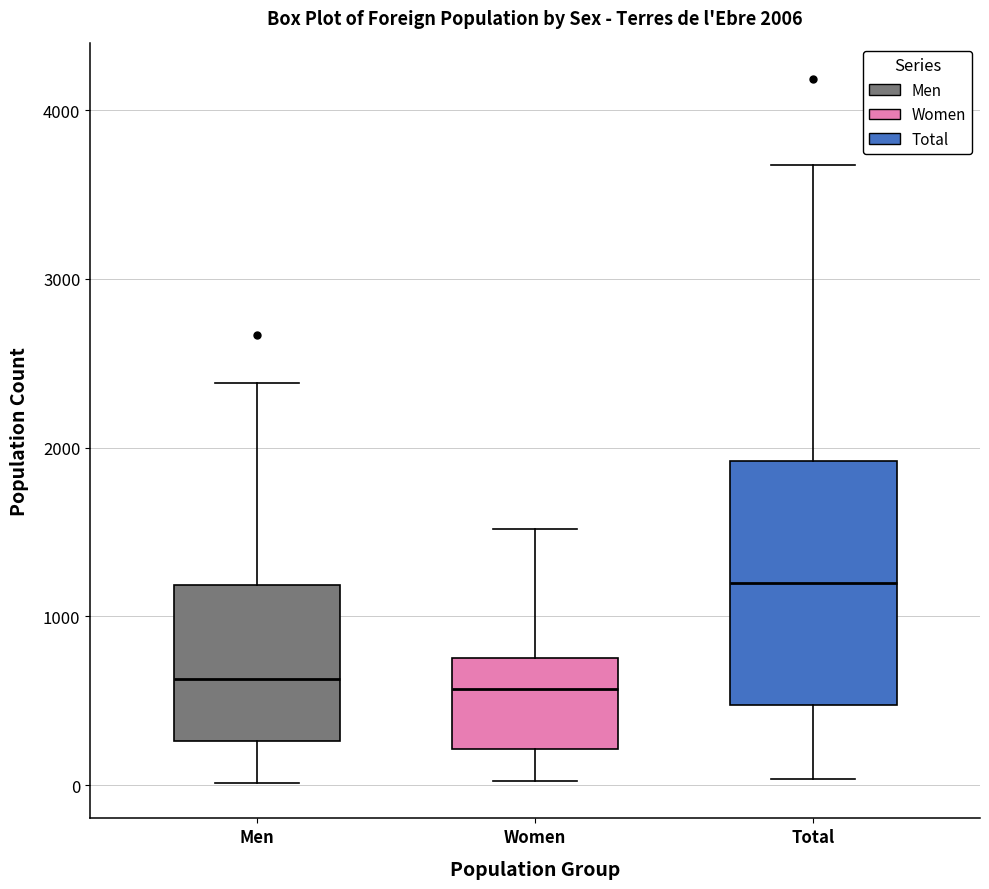

Comparing the boxes themselves (not the whiskers), which one is the tallest?

Total